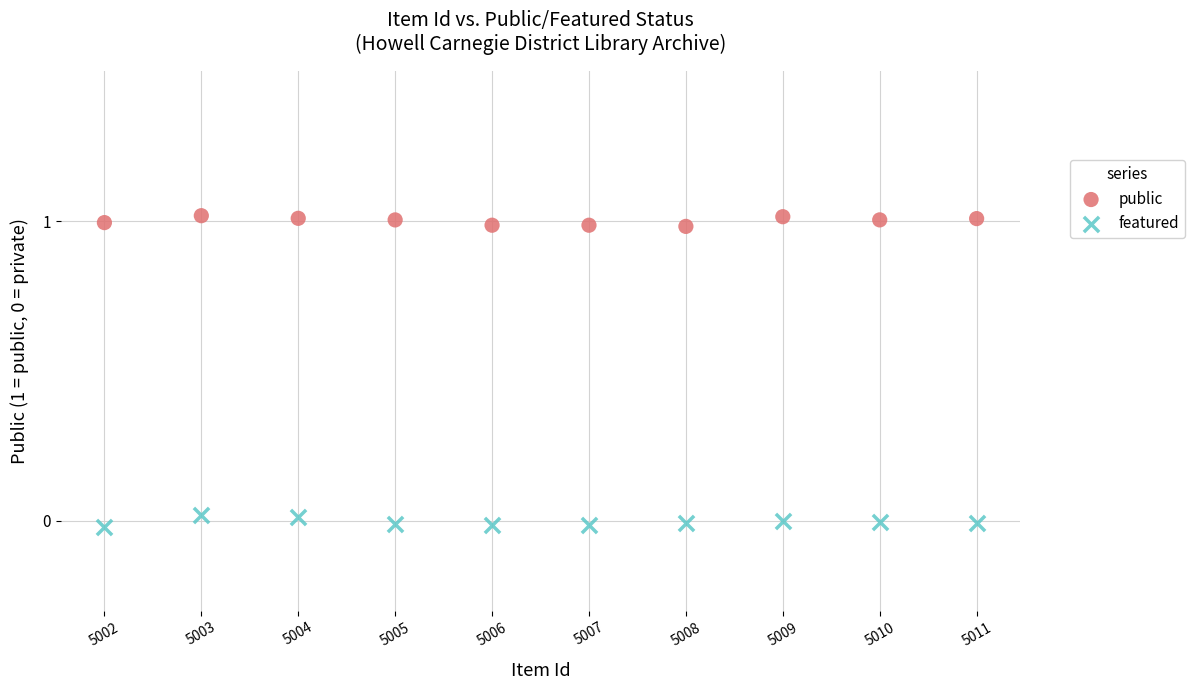

What is the X range (max minus min) for the scatter plot?

9.0